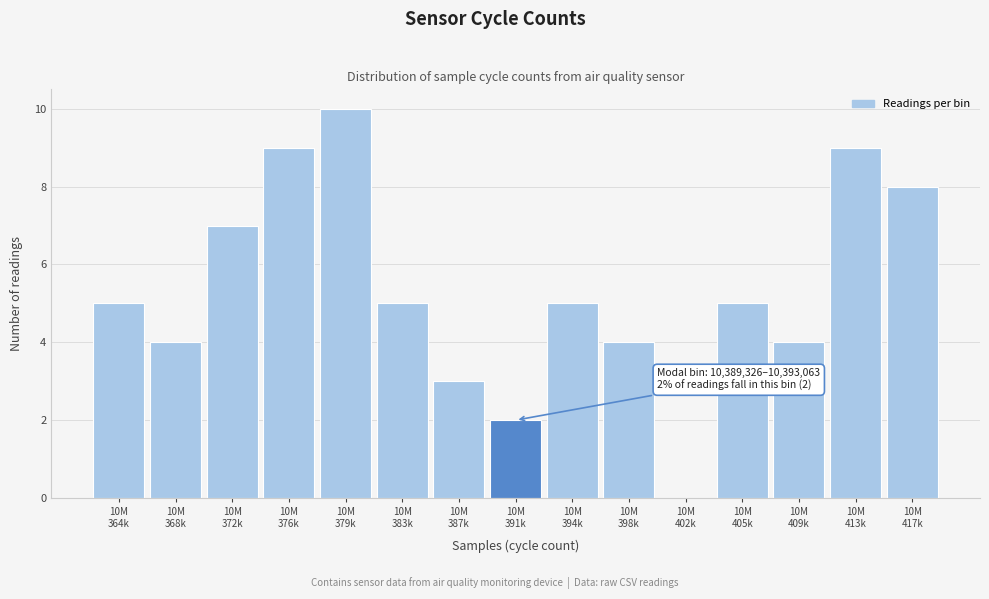

What is the sum of all values?

80